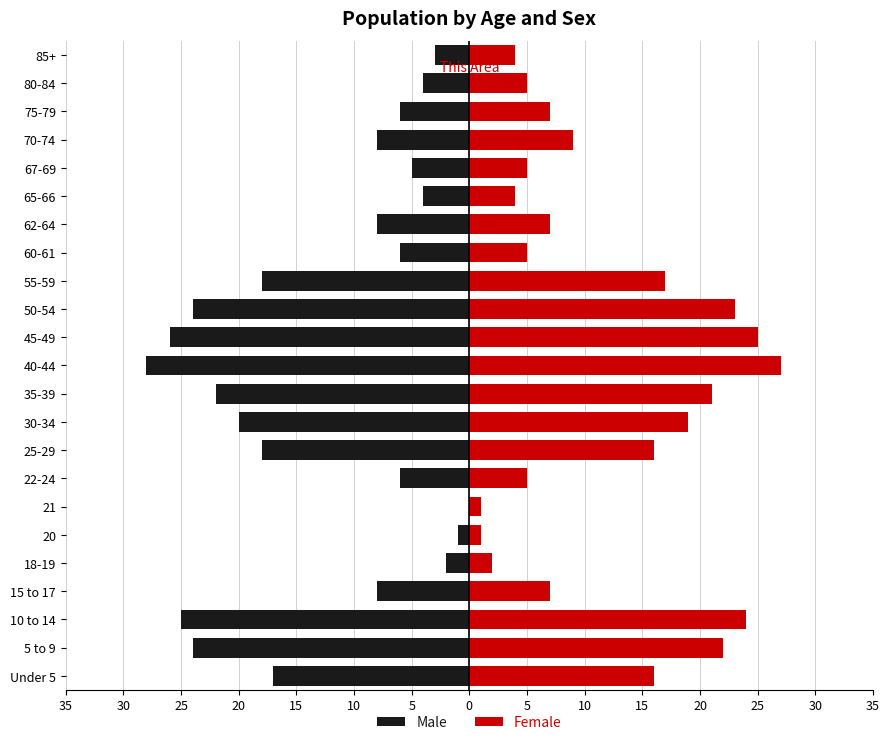

Reading left to right, extract all data points from this chart.

Male: -17	-24	-25	-8	-2	-1	0	-6	-18	-20	-22	-28	-26	-24	-18	-6	-8	-4	-5	-8	-6	-4	-3
Female: 16	22	24	7	2	1	1	5	16	19	21	27	25	23	17	5	7	4	5	9	7	5	4